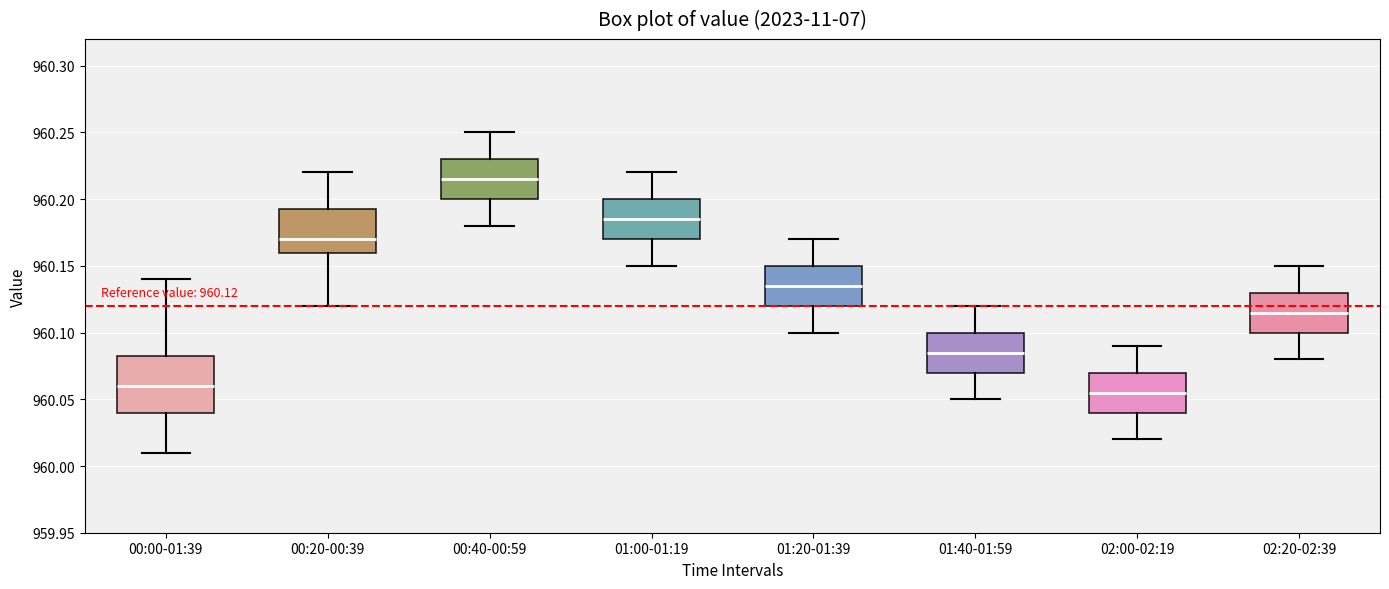

Which box is the tallest, from its lower edge to its upper edge?

00:00-01:39